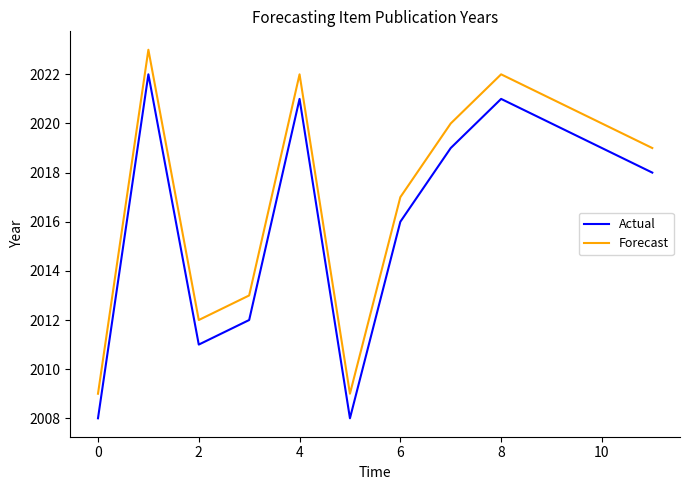

What is the maximum value shown in the chart?

2023